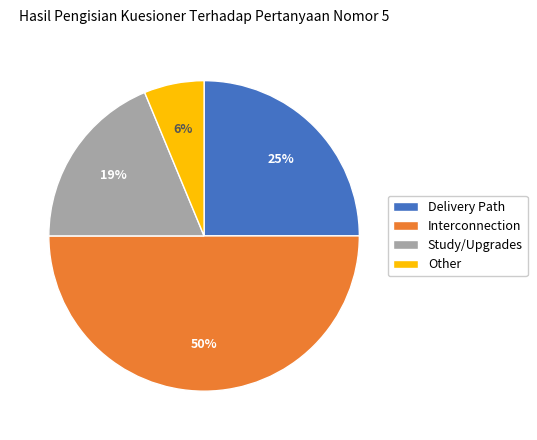

Which category has the smallest portion of the pie?

Other